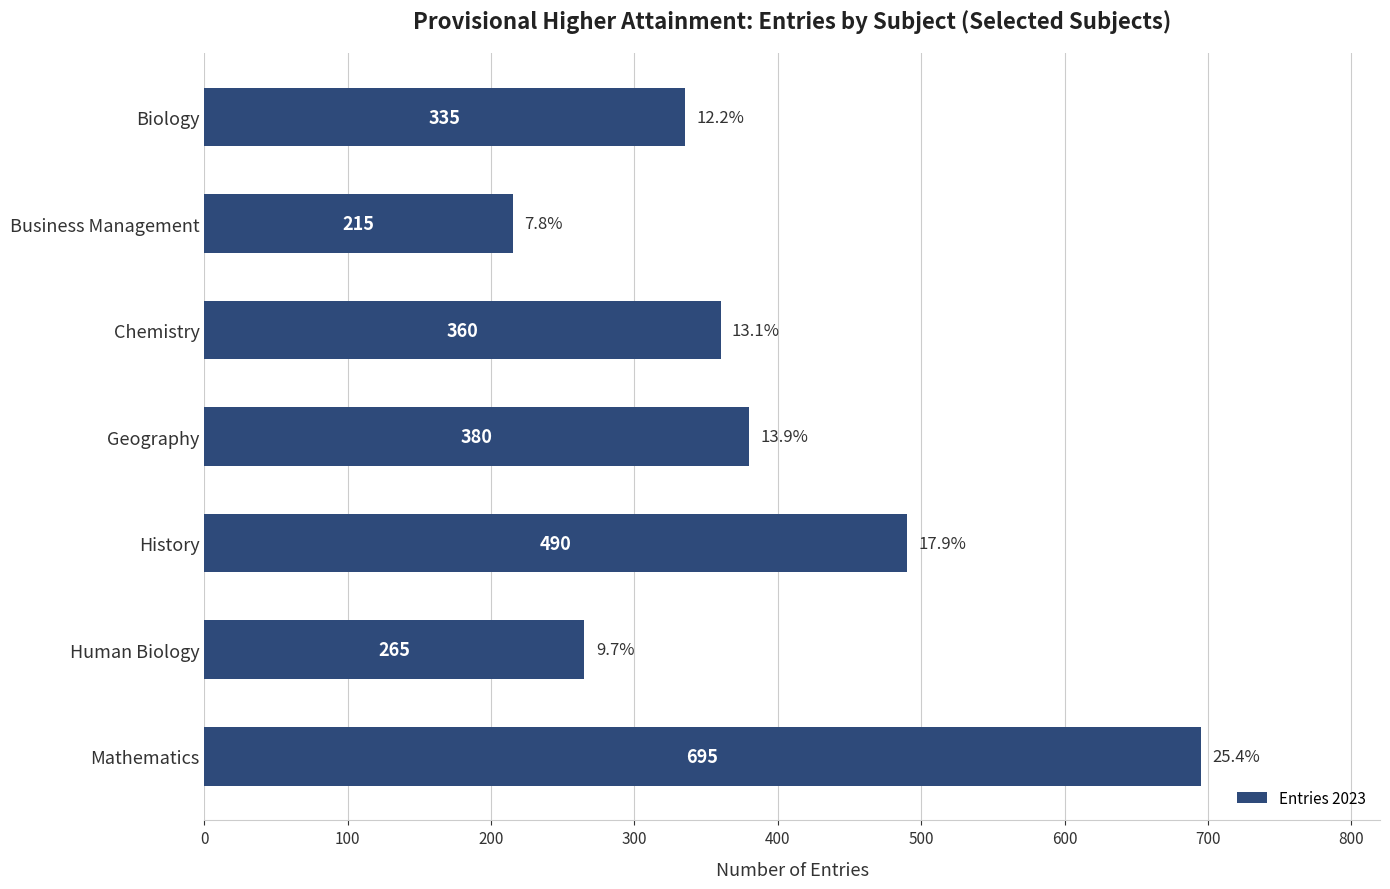

What is the change in value from Biology to History?

+155